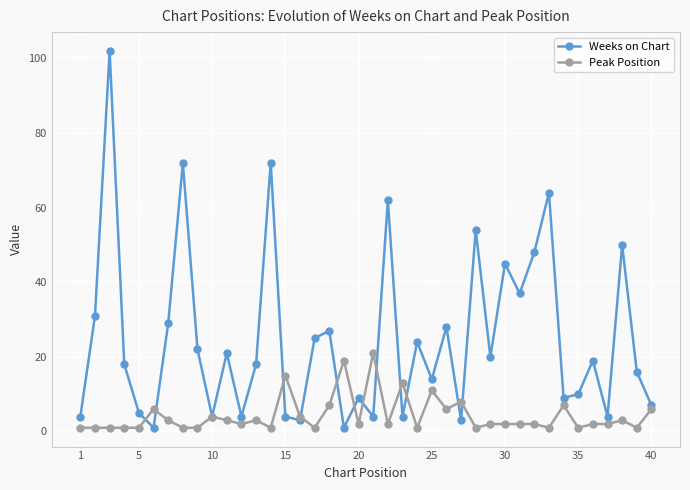

Count the number of categories in the chart.

40